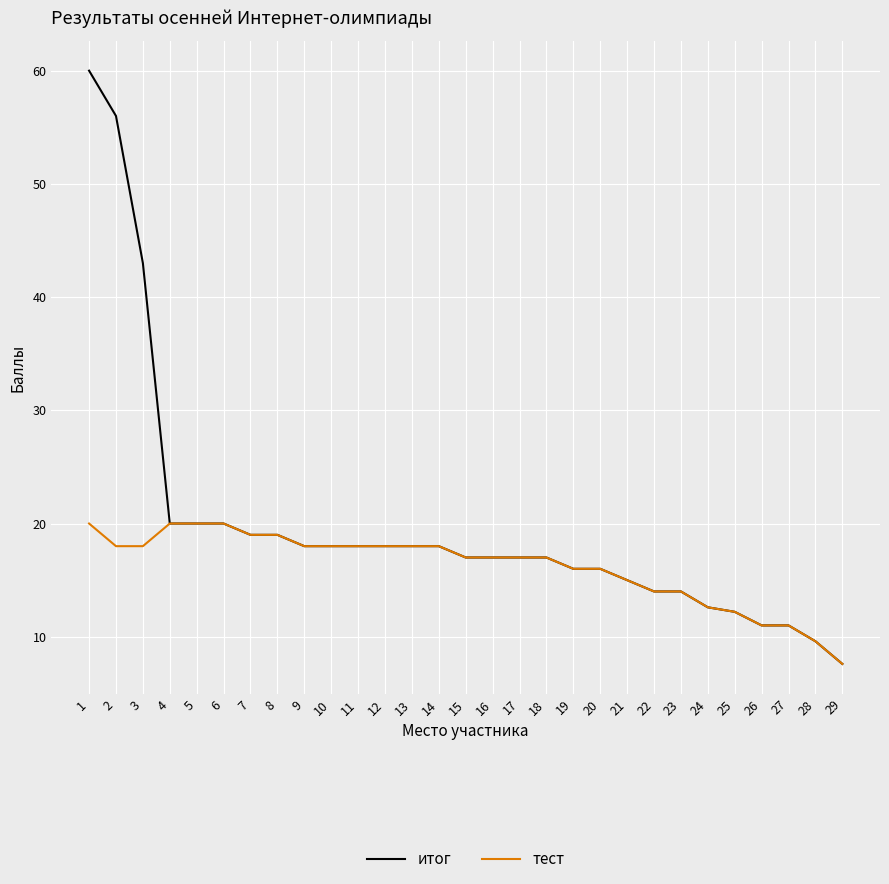

What is the sum of all итог values?

572.0